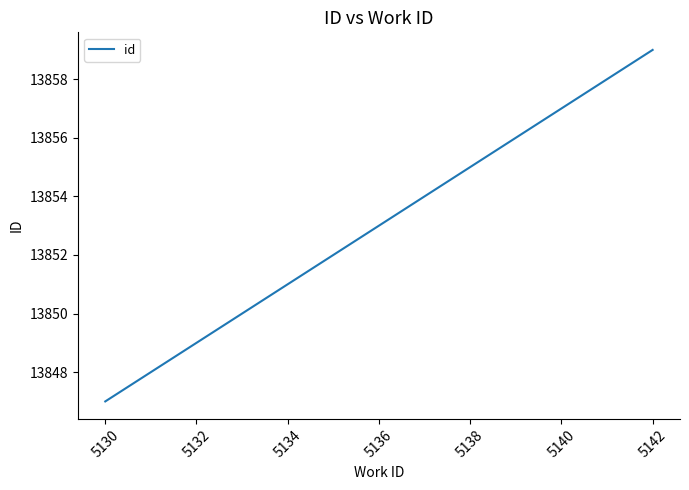

How many series are shown in this chart?

1